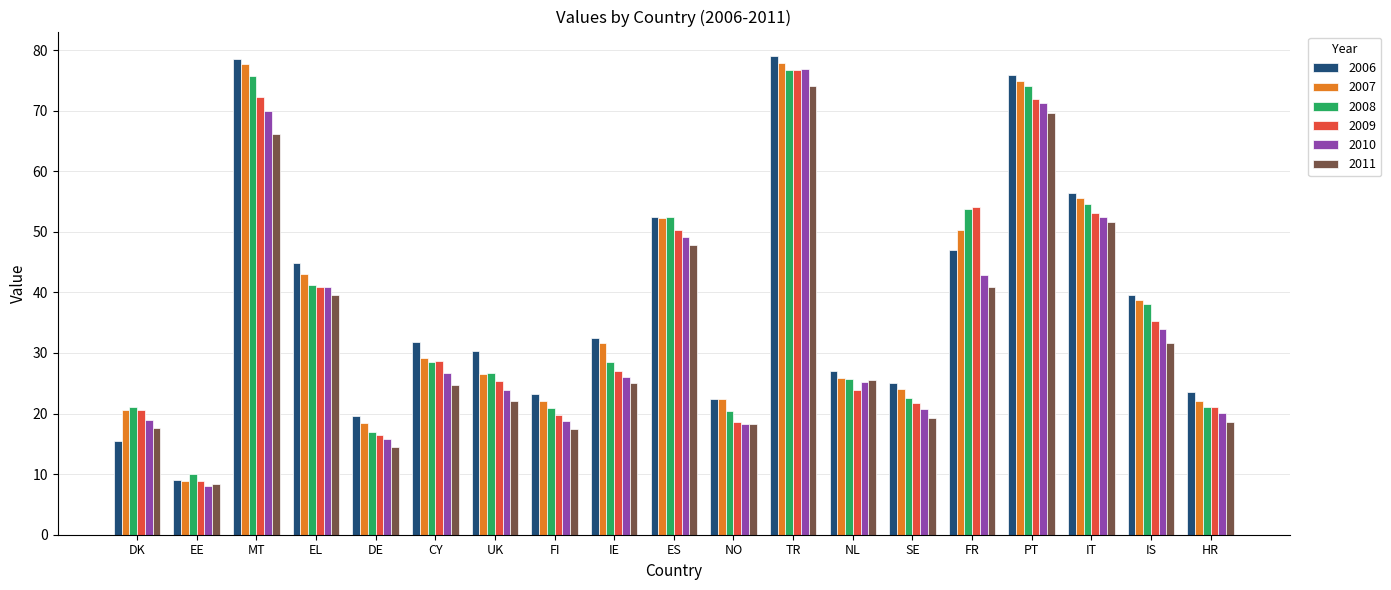

What is the greatest value displayed?

79.1